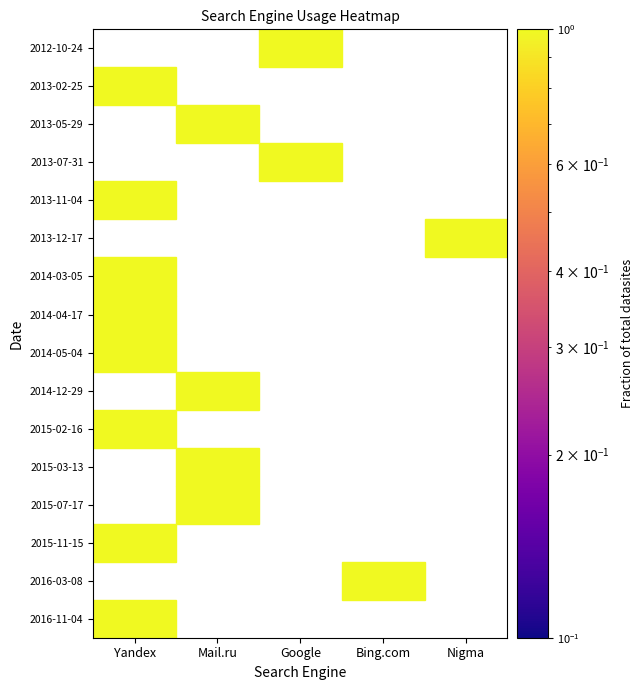

Reading left to right, list all the values displayed in this chart.

Yandex: 1	0	1	0	0	1	0	1	1	1	0	1	0	0	1	0
Mail.ru: 0	0	0	1	1	0	1	0	0	0	0	0	0	1	0	0
Google: 0	0	0	0	0	0	0	0	0	0	0	0	1	0	0	1
Bing.com: 0	1	0	0	0	0	0	0	0	0	0	0	0	0	0	0
Nigma: 0	0	0	0	0	0	0	0	0	0	1	0	0	0	0	0